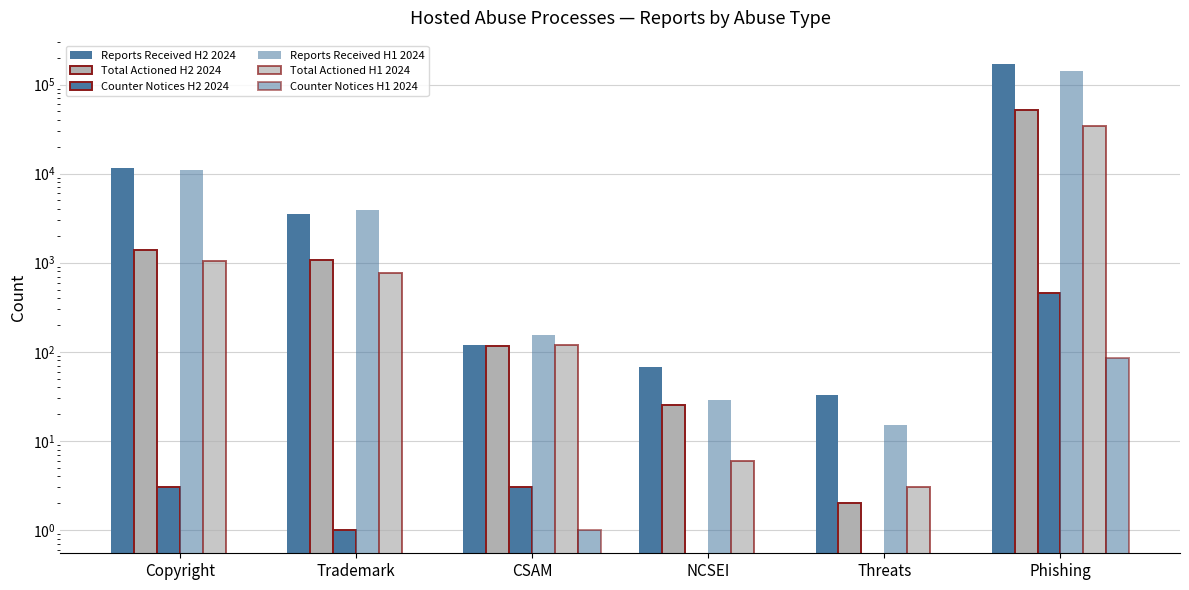

Reading left to right, what are all the values shown in this chart?

Reports Received H2 2024: 11508	3498	119	67	33	170390
Total Actioned H2 2024: 1394	1080	115	25	2	51859
Counter Notices H2 2024: 3	1	3	0	0	456
Reports Received H1 2024: 10892	3888	156	29	15	143097
Total Actioned H1 2024: 1046	758	118	6	3	34342
Counter Notices H1 2024: 0	0	1	0	0	85